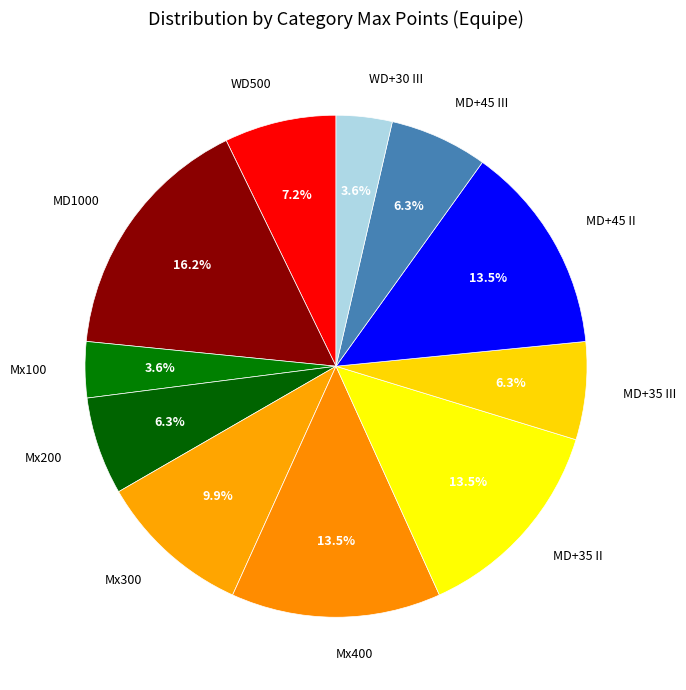

To the nearest percent, what is the combined percentage of MD+35 II and MD1000?

30%